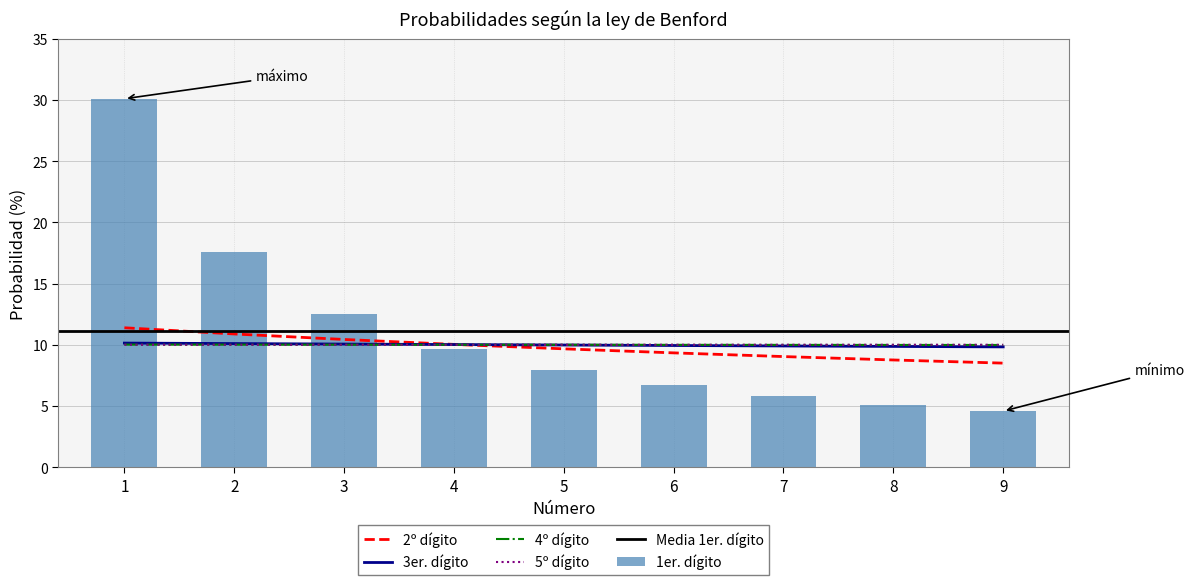

True or false: 4º dígito has a value of 16.1 at 2.

False